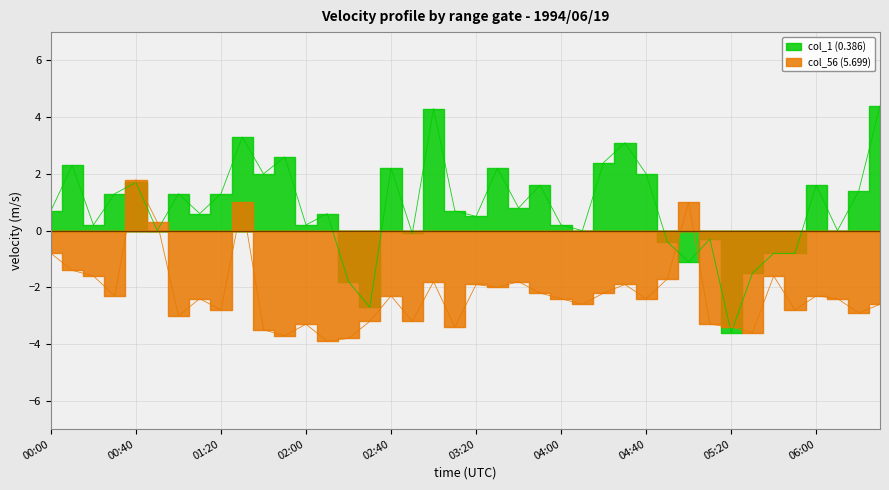

Is it true that col_56 (5.699) equals -3.7 at 01:50?

True